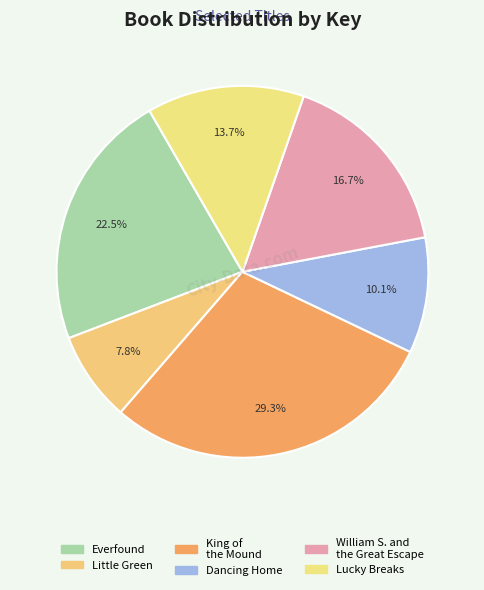

Combined, what portion of the pie is Lucky Breaks and King of the Mound?

43.0%